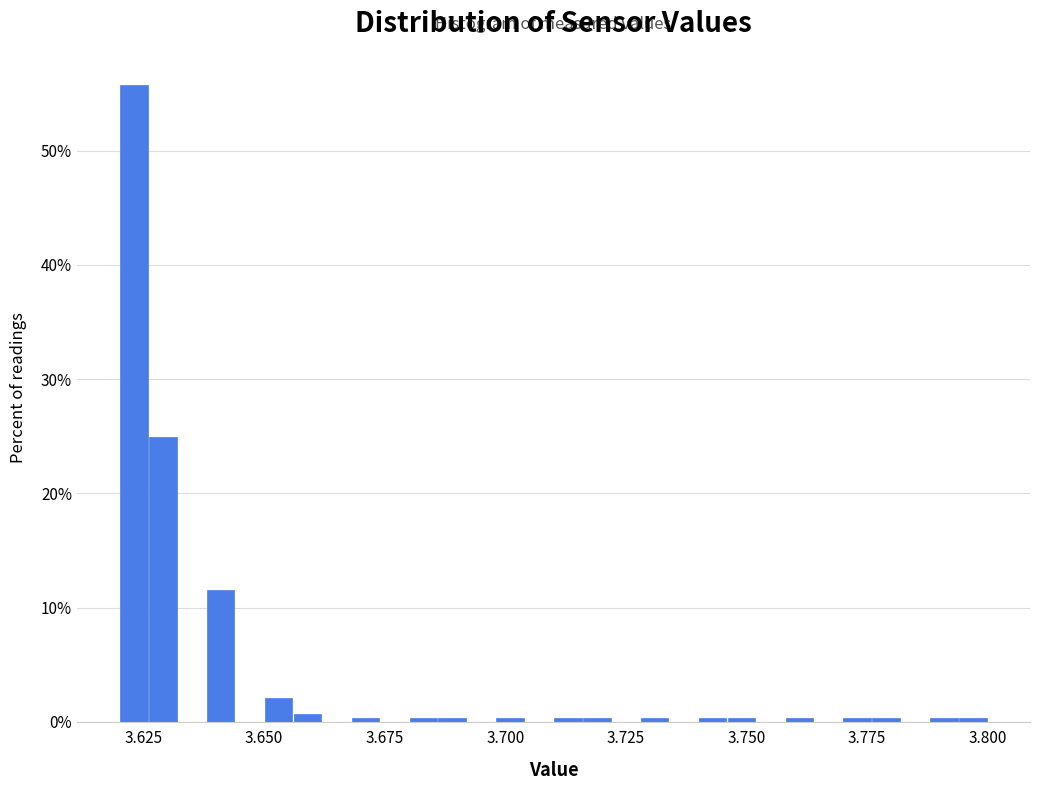

Read against the x-axis, roughly where is the centre of the tallest bar?

3.625